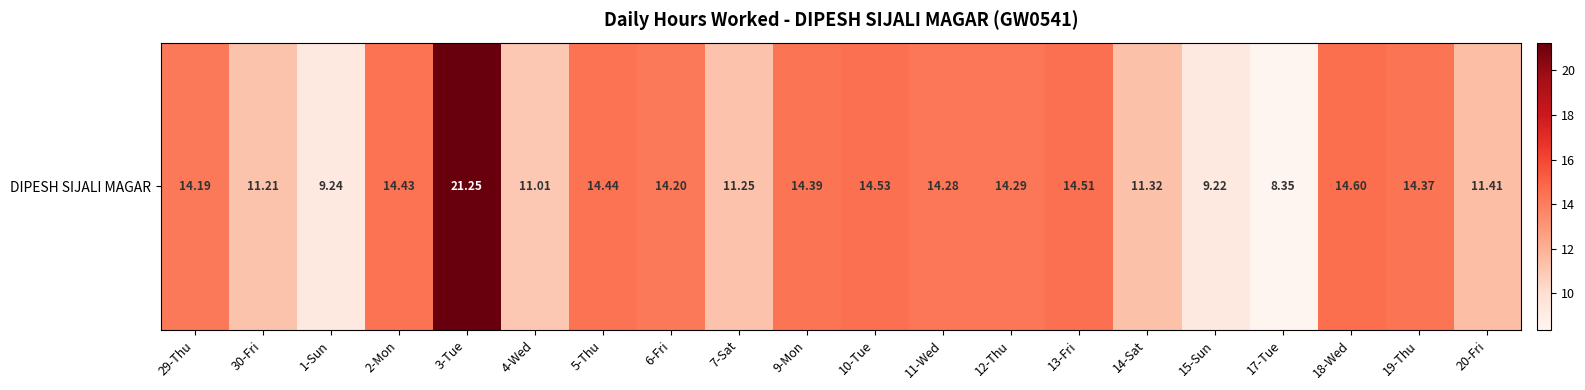

Reading left to right, extract all data points from this chart.

29-Thu=14.2	30-Fri=11.2	1-Sun=9.2	2-Mon=14.4	3-Tue=21.2	4-Wed=11.0	5-Thu=14.4	6-Fri=14.2	7-Sat=11.2	9-Mon=14.4	10-Tue=14.5	11-Wed=14.3	12-Thu=14.3	13-Fri=14.5	14-Sat=11.3	15-Sun=9.2	17-Tue=8.3	18-Wed=14.6	19-Thu=14.4	20-Fri=11.4